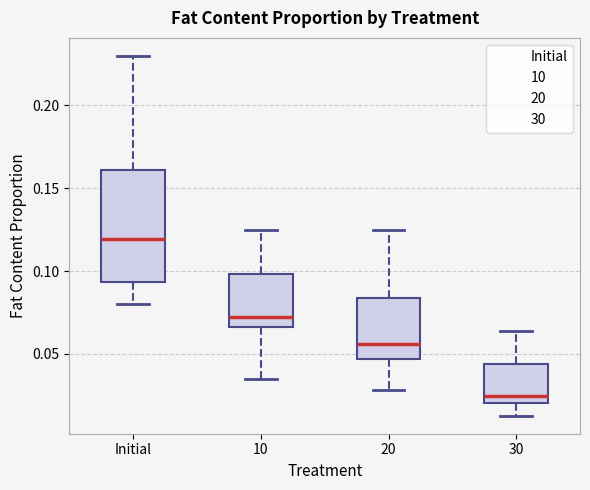

Which box has the highest median line?

Initial